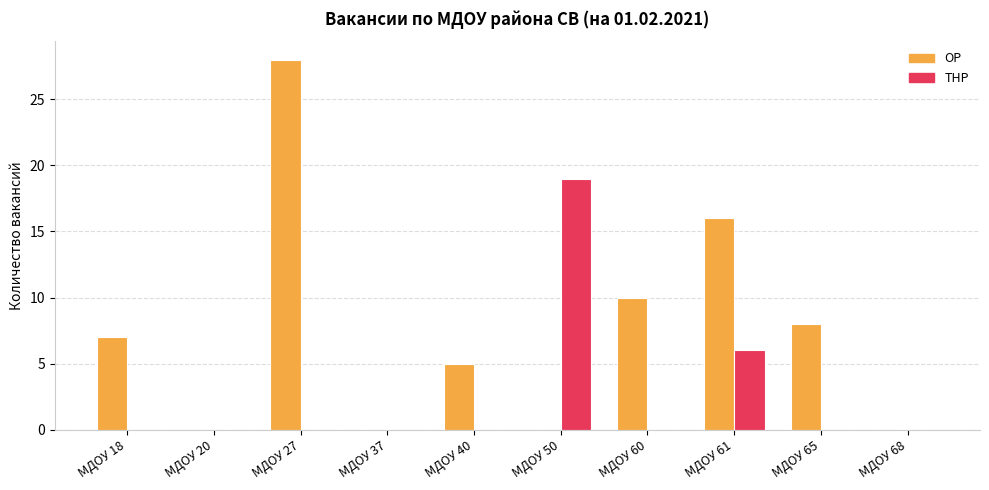

How many groups of bars are there?

10